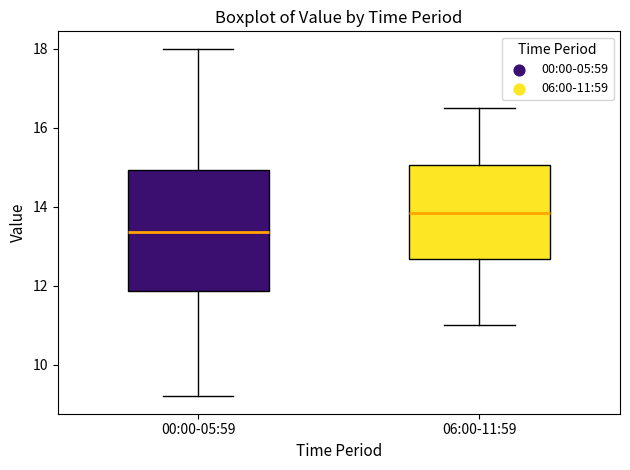

Reading left to right, transcribe this box plot: for each box, give where its median line is, the range the box spans, and where its two whiskers end, as read against the y-axis. The values are not printed on the chart, so give them approximately, as read against the axis.

00:00-05:59: median 13.4, box 11.8 to 15.0, whiskers 9.2 to 18.0
06:00-11:59: median 13.8, box 12.6 to 15.0, whiskers 11.0 to 16.6